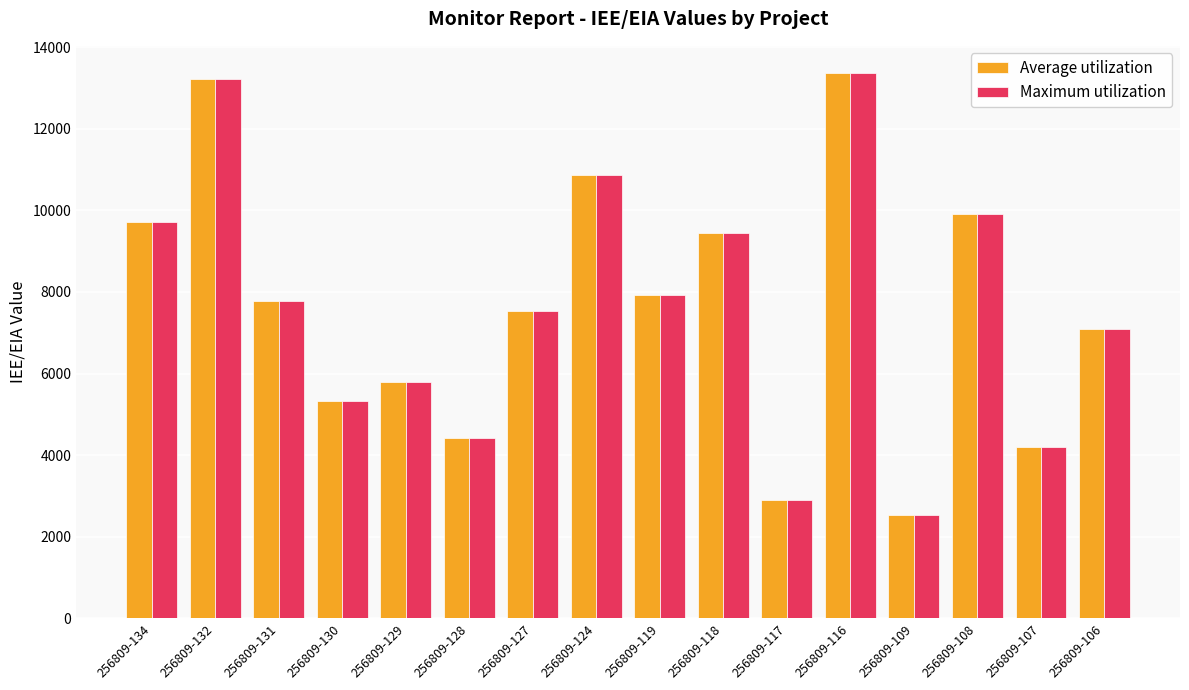

The Average utilization series shows 10863 at 256809-124. True or false?

True